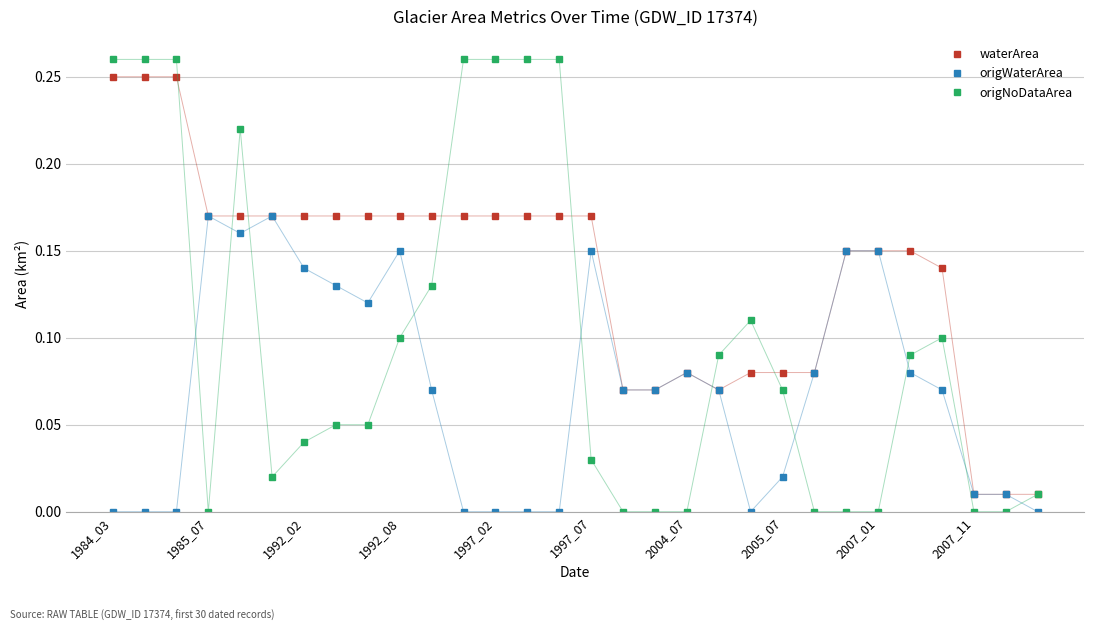

List the series in order of their overall mean, lowest first.

origWaterArea, origNoDataArea, waterArea